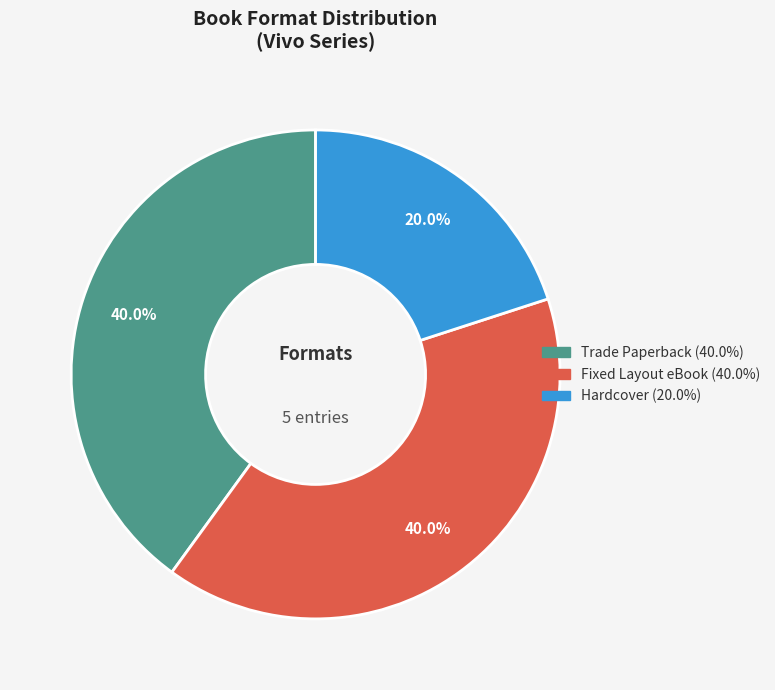

Is there a majority slice in this chart?

No